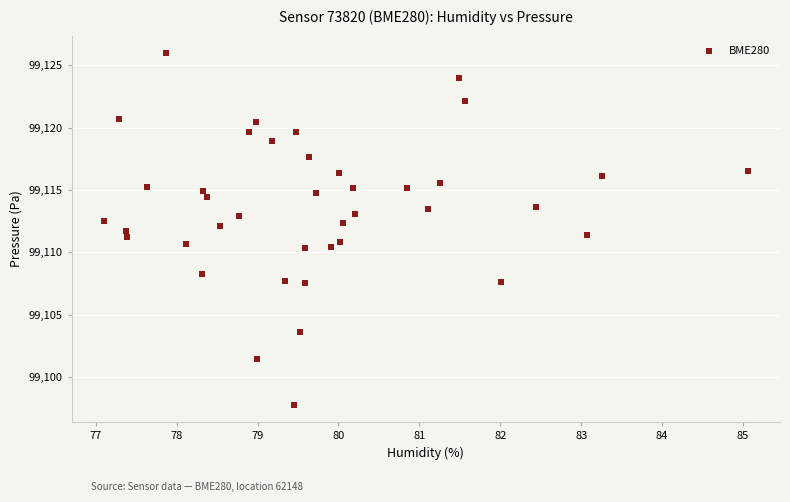

What is the range of Y values (max minus min)?

28.2